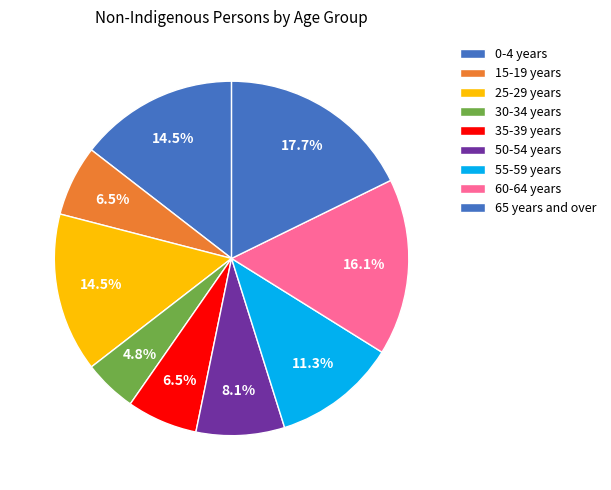

To the nearest percent, what percentage of the pie is 15-19 years?

6%